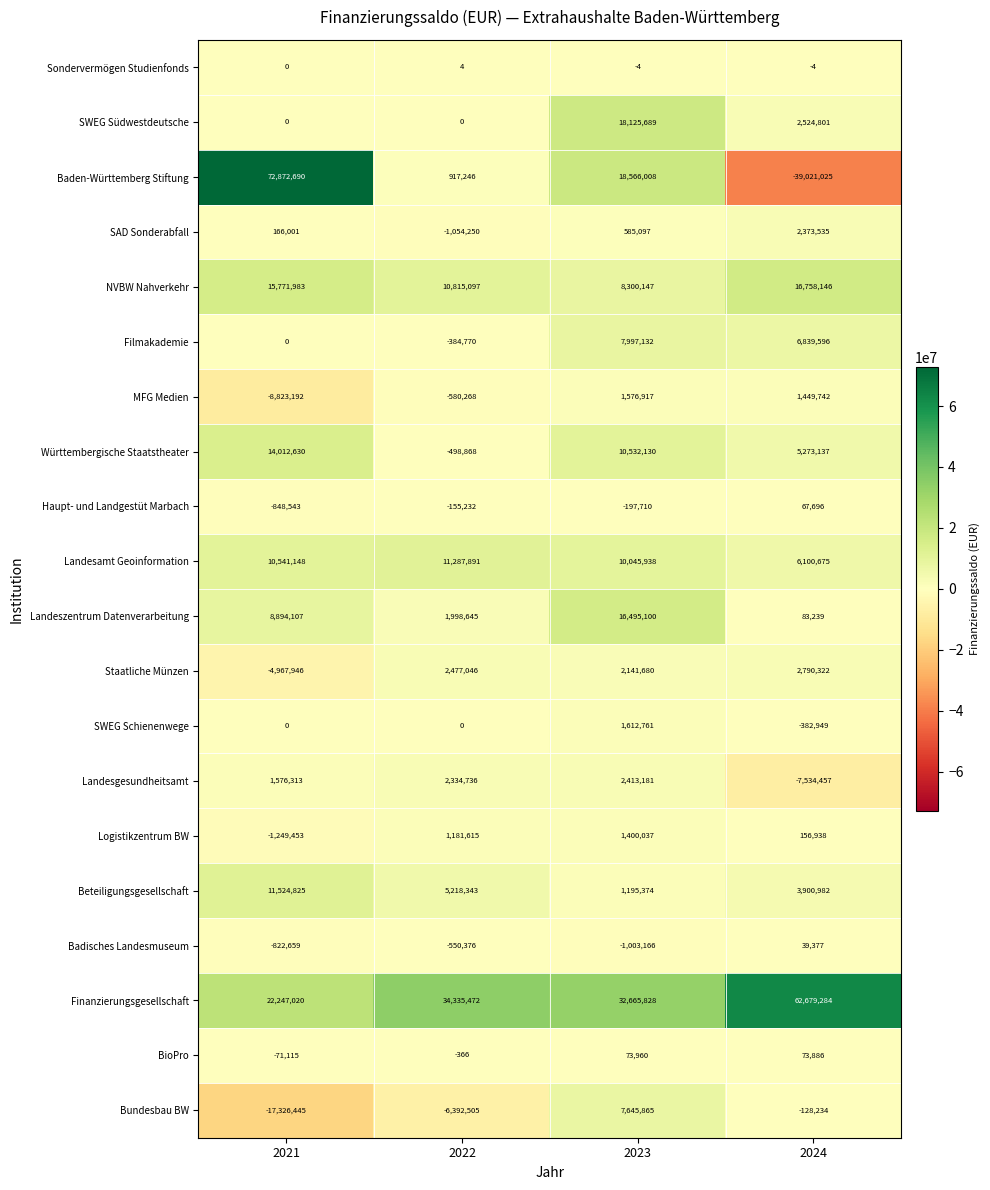

Which series has the largest range (max minus min)?

Baden-Württemberg Stiftung